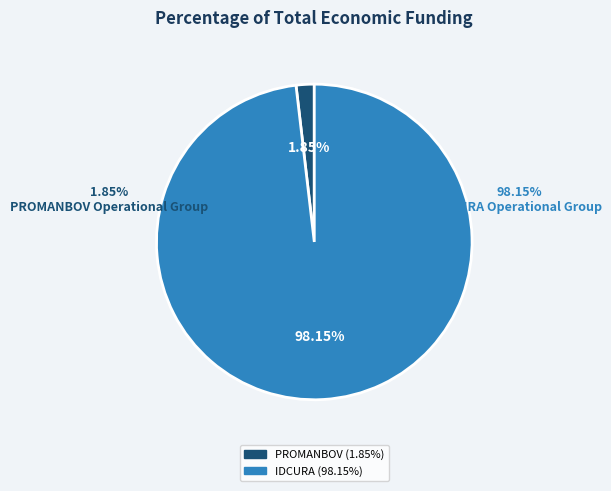

Is there any slice that represents more than half of the pie?

Yes